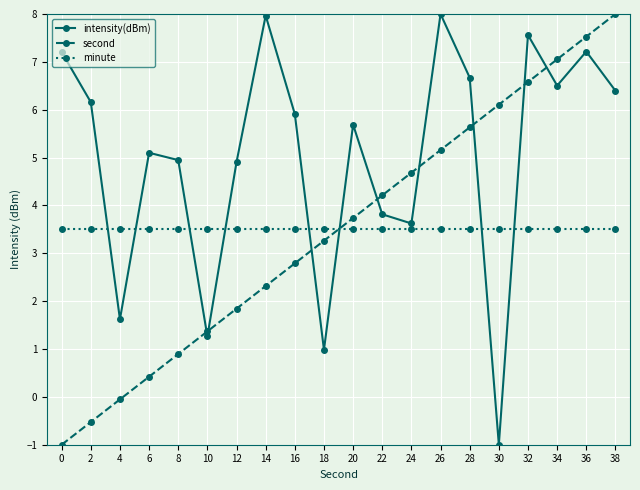

Between 14 and 26, which series saw the biggest shift?

second